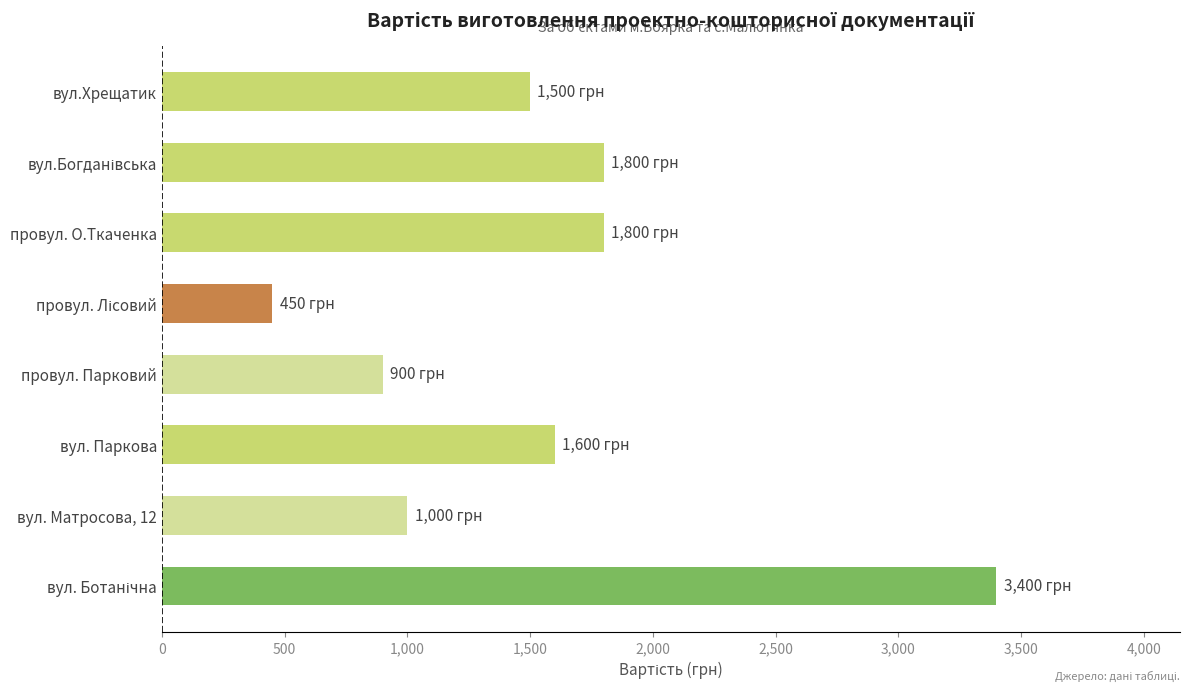

What is the maximum value shown in the chart?

3400